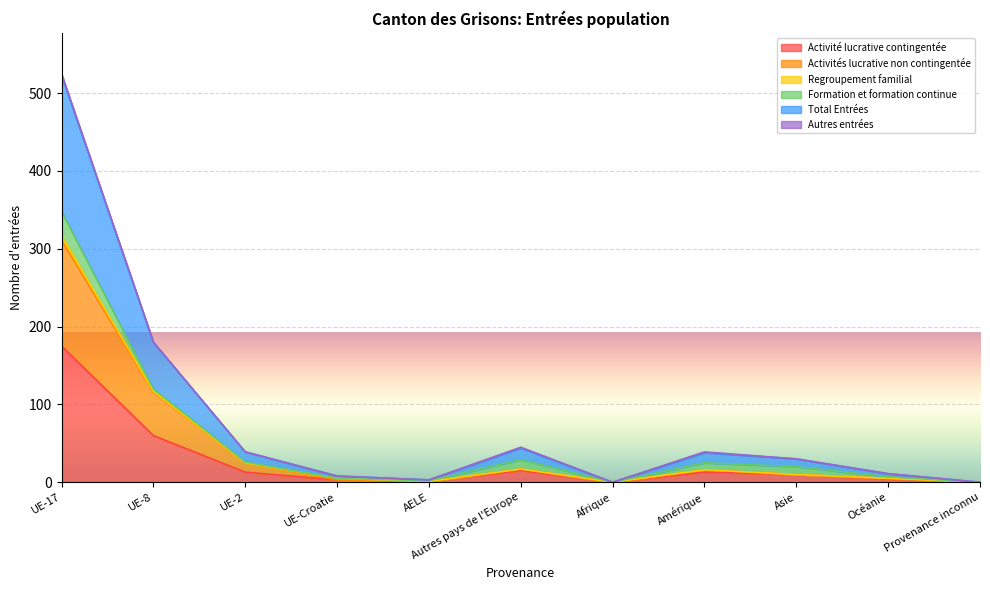

What is the label of the 7th point from the left?

Afrique